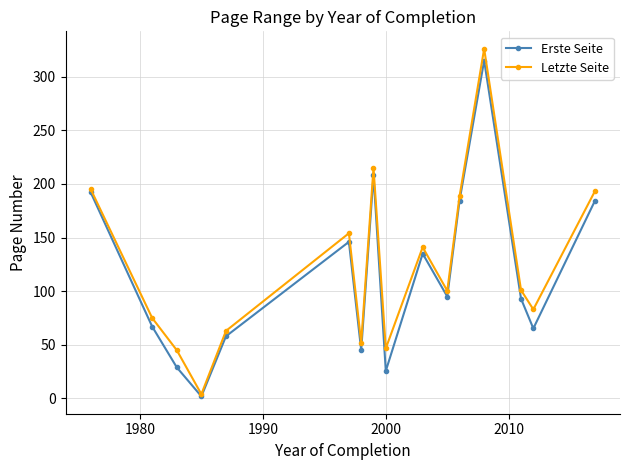

What is the highest value of the Erste Seite series?

315.0